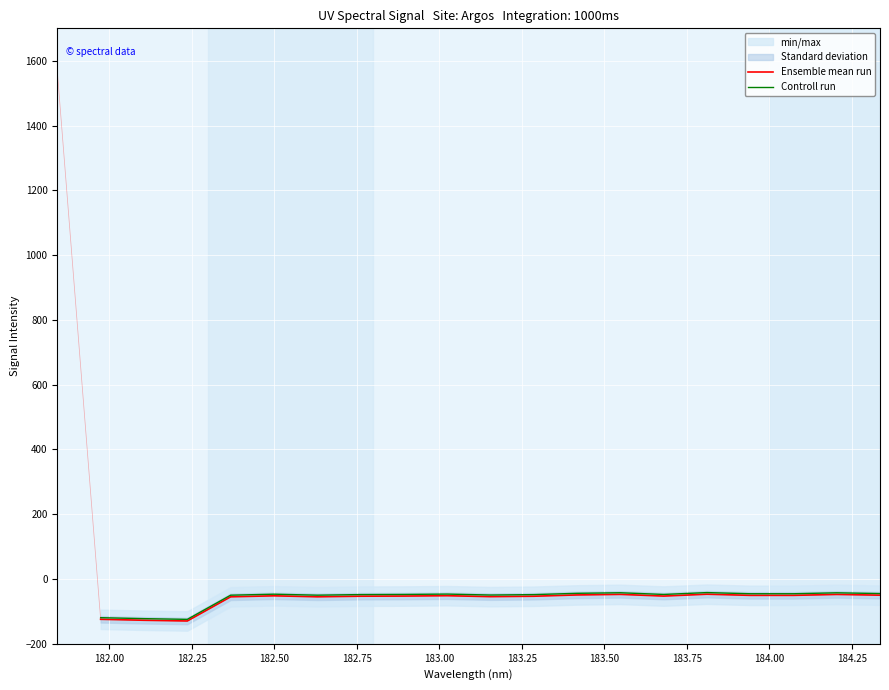

Is it true that Ensemble mean run equals -78.0 at 13?

False